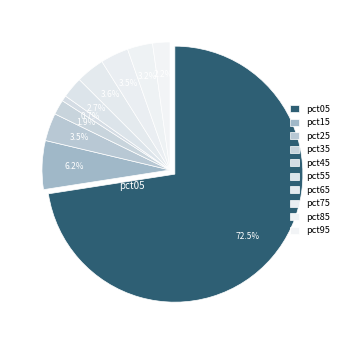

Count the number of slices in the pie.

10